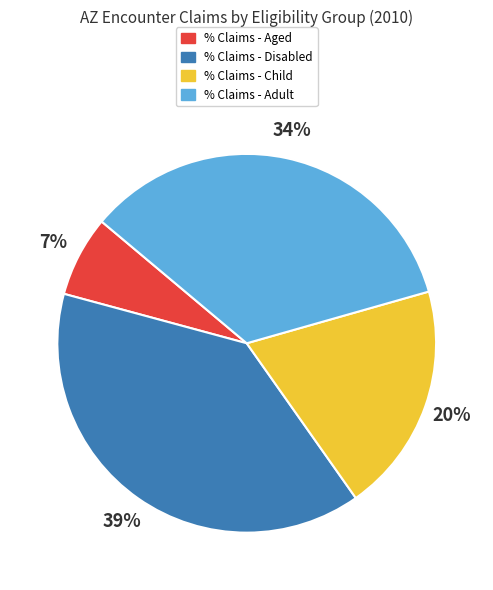

Is it true that % Claims - Disabled is 39% of the pie?

True